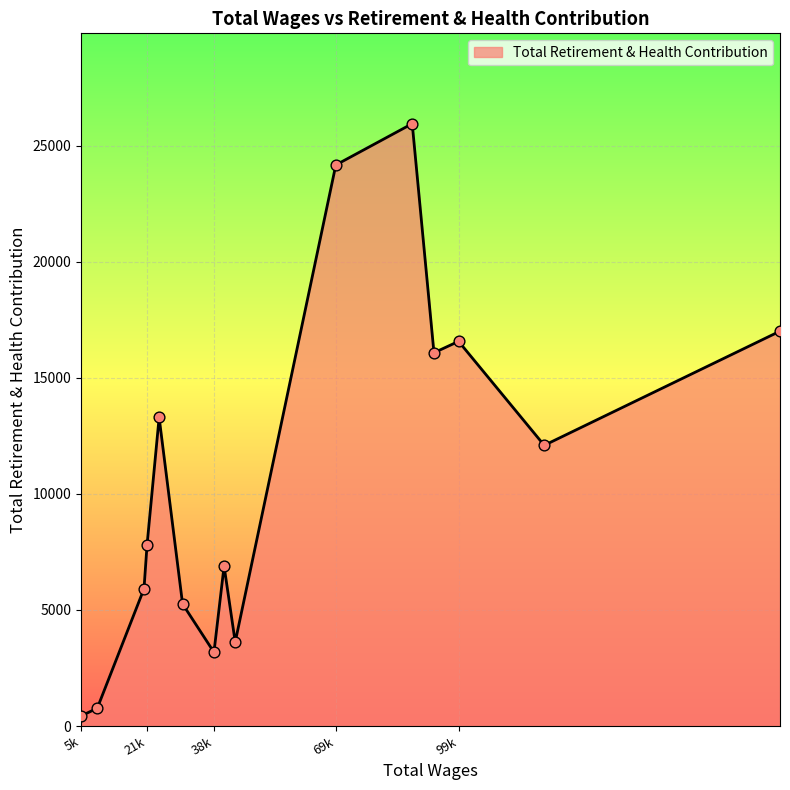

What is the greatest value displayed?

25941